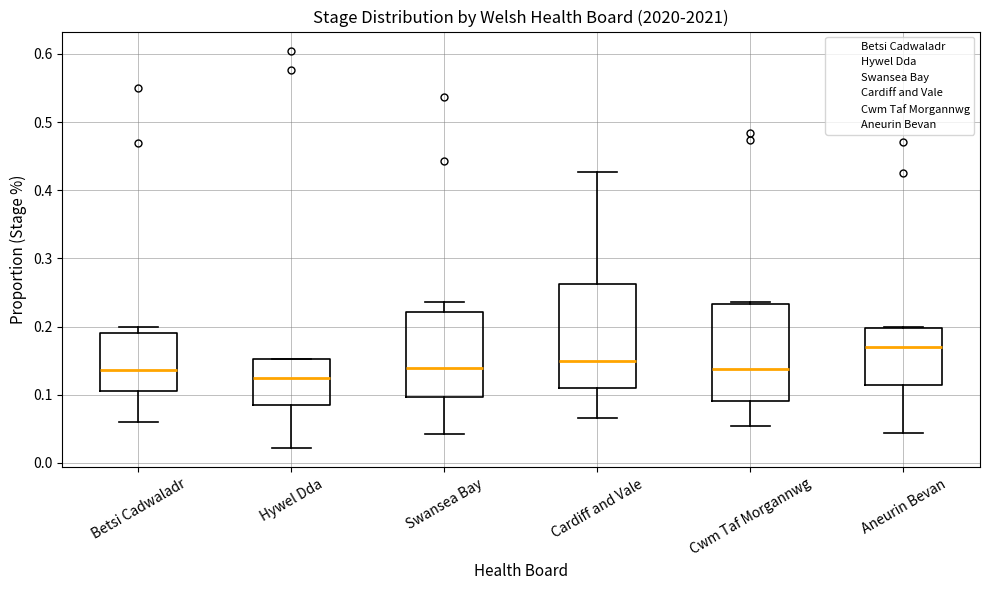

Which box has the highest median line?

Aneurin Bevan